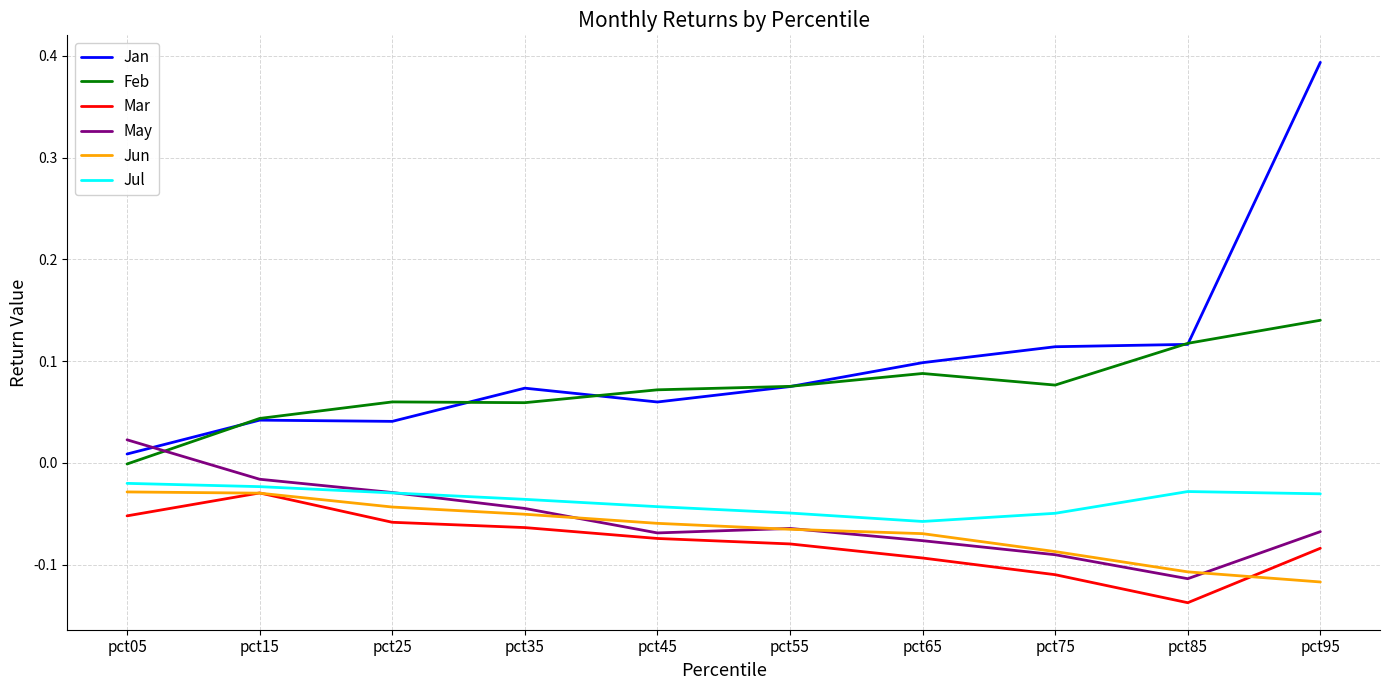

Which series changed the most between pct75 and pct95?

Jan